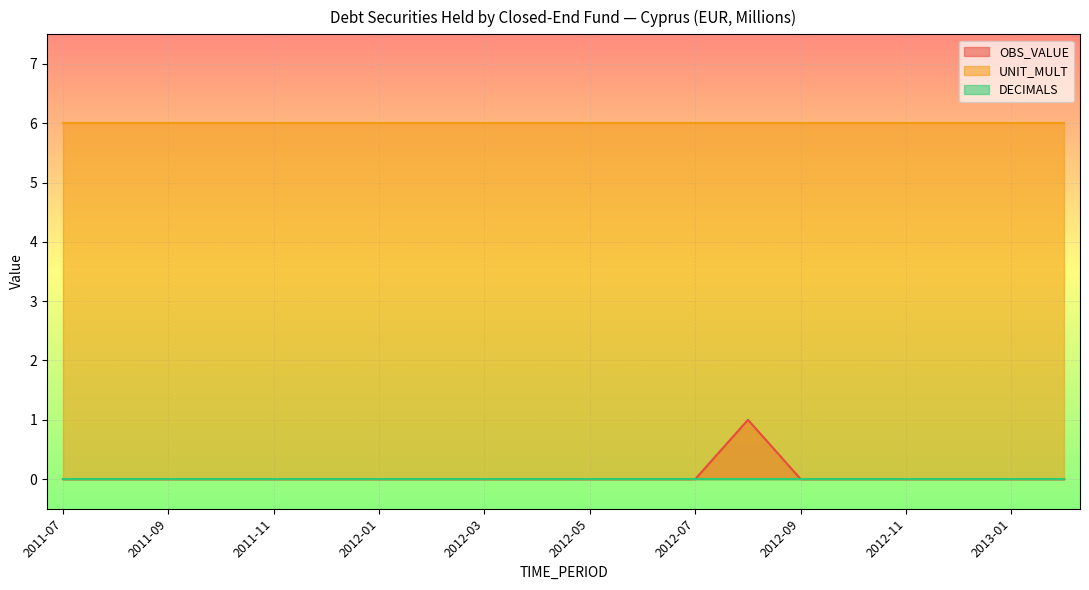

List the series in order of their peak value, lowest first.

DECIMALS, OBS_VALUE, UNIT_MULT